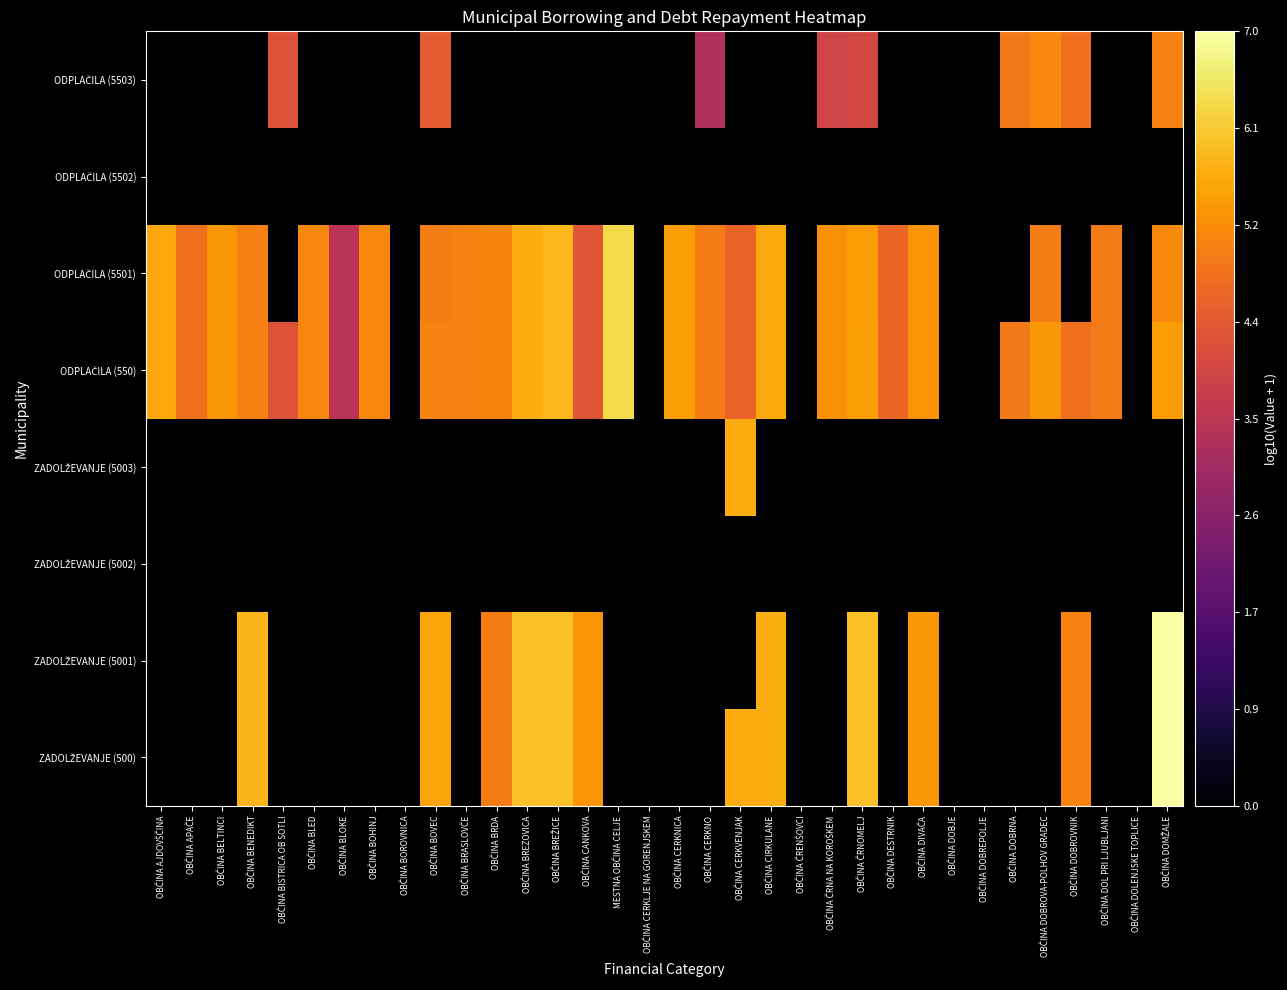

At MESTNA OBČINA CELJE, list the series in order from smallest to largest.

ZADOLŽEVANJE (500), ZADOLŽEVANJE (5001), ZADOLŽEVANJE (5002), ZADOLŽEVANJE (5003), ODPLAČILA (5502), ODPLAČILA (5503), ODPLAČILA (550), ODPLAČILA (5501)